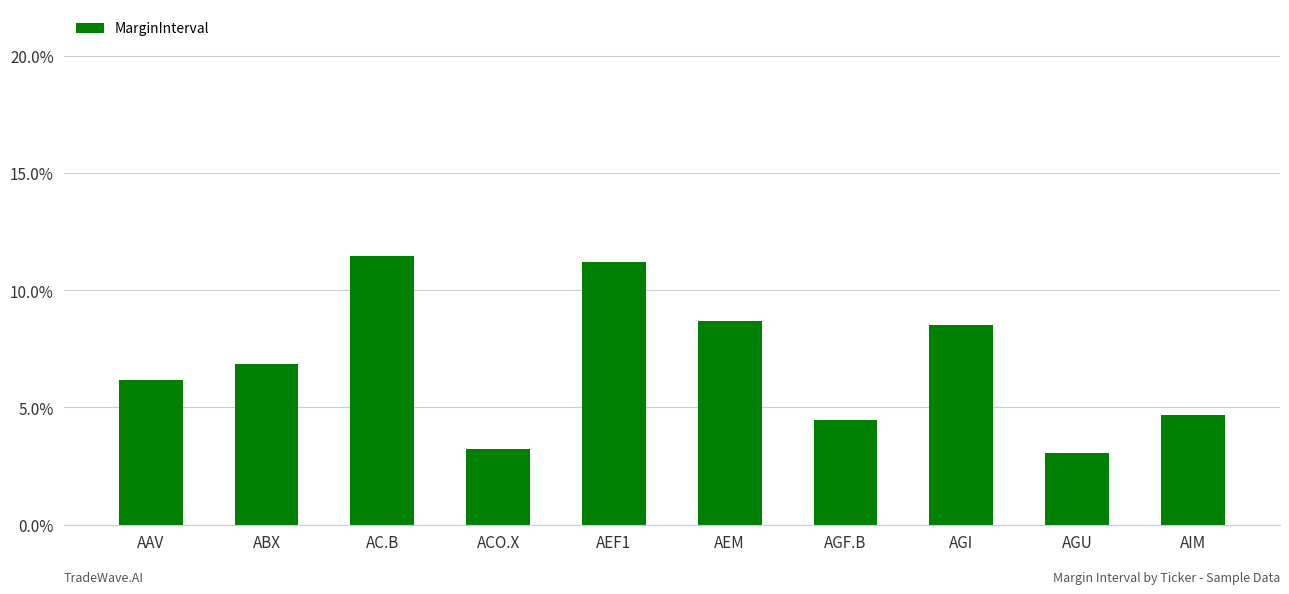

Reading left to right, transcribe all the data shown in this chart.

6.2	6.9	11.5	3.2	11.2	8.7	4.5	8.5	3.1	4.7